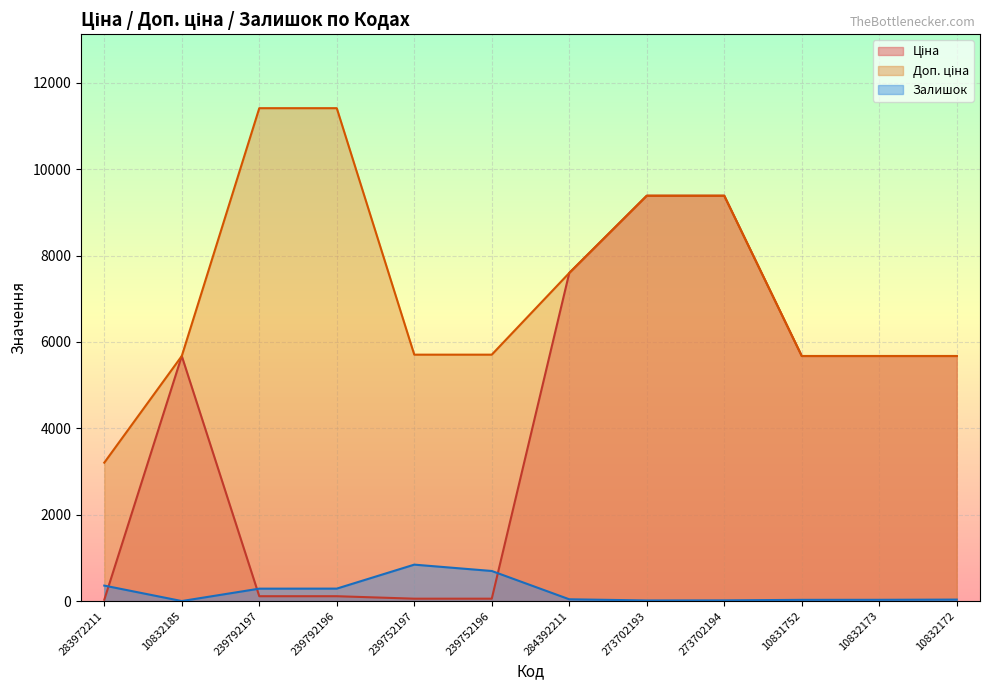

What is the maximum value for Залишок?

845.0